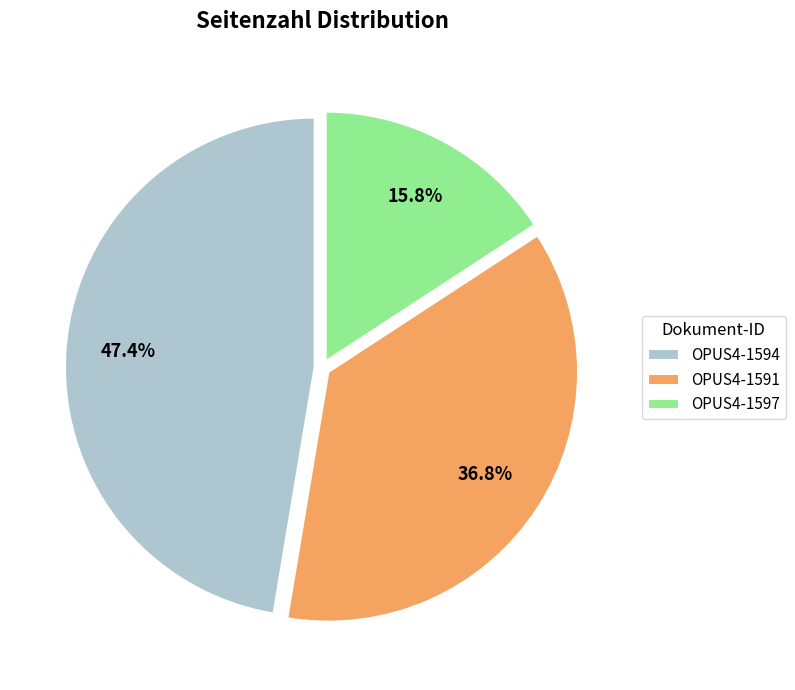

To the nearest percent, what is the difference between the OPUS4-1591 and OPUS4-1594 slice percentages?

11%